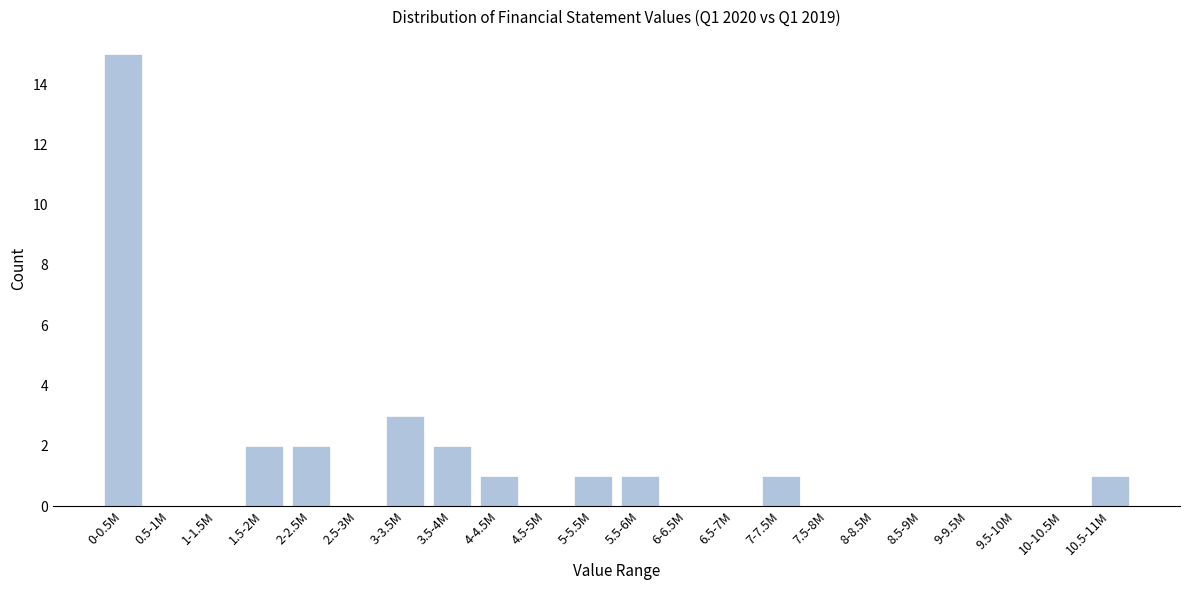

Reading left to right, list all the values displayed in this chart.

0-0.5M=15	0.5-1M=0	1-1.5M=0	1.5-2M=2	2-2.5M=2	2.5-3M=0	3-3.5M=3	3.5-4M=2	4-4.5M=1	4.5-5M=0	5-5.5M=1	5.5-6M=1	6-6.5M=0	6.5-7M=0	7-7.5M=1	7.5-8M=0	8-8.5M=0	8.5-9M=0	9-9.5M=0	9.5-10M=0	10-10.5M=0	10.5-11M=1